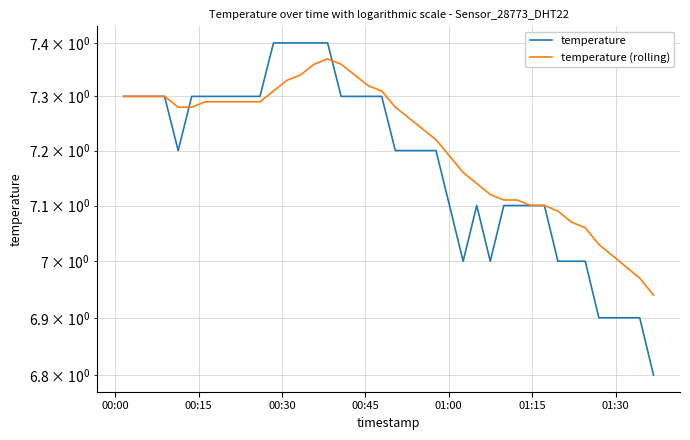

What is the difference between the maximum and minimum values in the temperature (rolling) series?

0.4